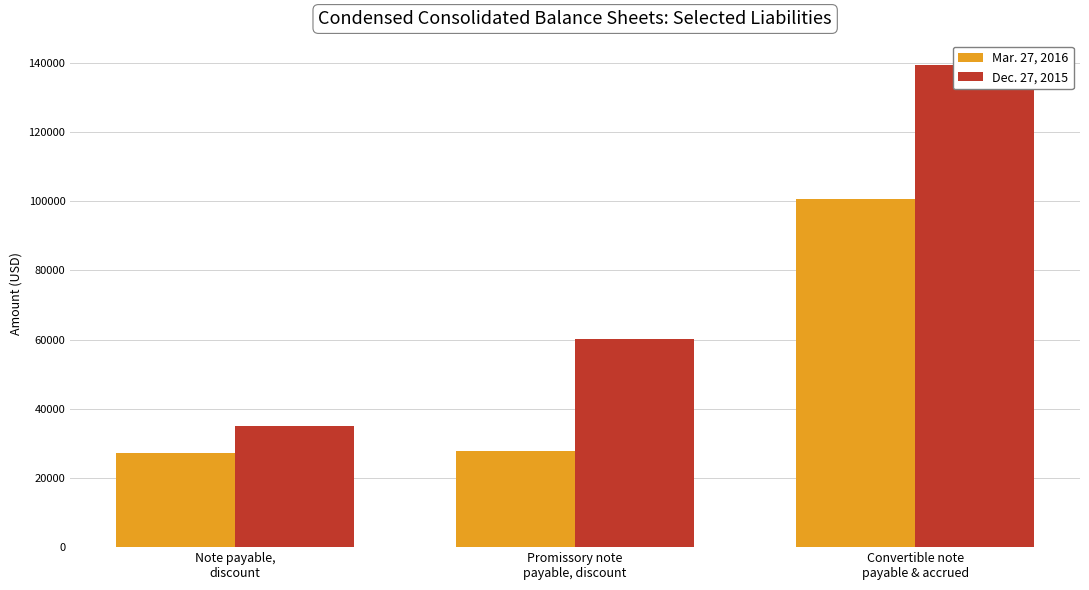

Are the bars grouped side by side (vs. stacked)?

Yes